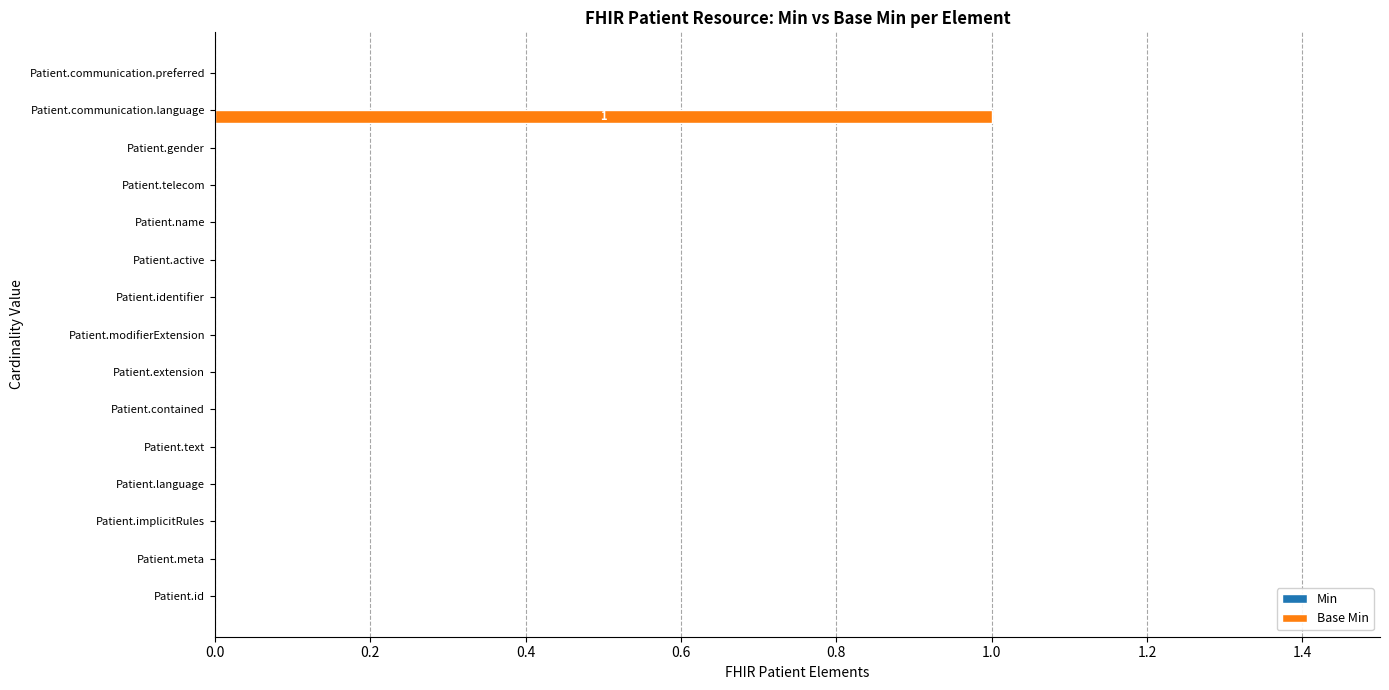

Reading bottom to top, transcribe all the data shown in this chart.

Patient.id=0	Patient.meta=0	Patient.implicitRules=0	Patient.language=0	Patient.text=0	Patient.contained=0	Patient.extension=0	Patient.modifierExtension=0	Patient.identifier=0	Patient.active=0	Patient.name=0	Patient.telecom=0	Patient.gender=0	Patient.communication.language=1	Patient.communication.preferred=0